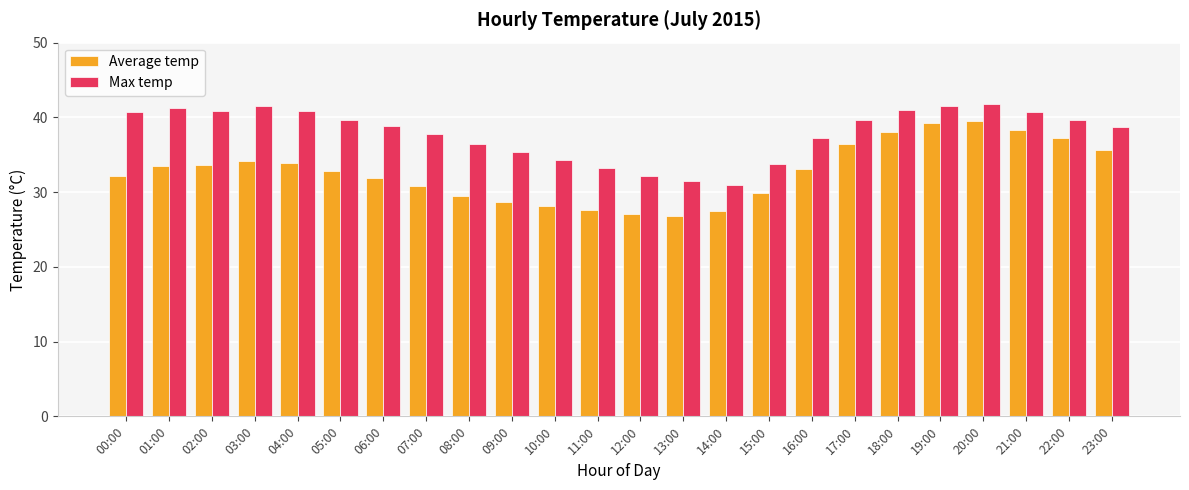

Is it true that Average temp equals 33.9 at 04:00?

True